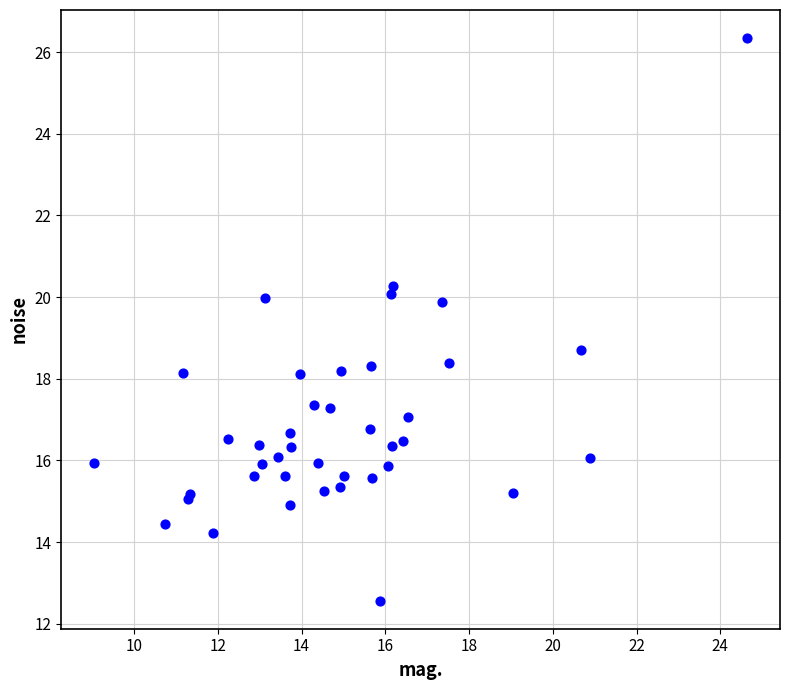

What Y value in the scatter plot is closest to 19?

18.7